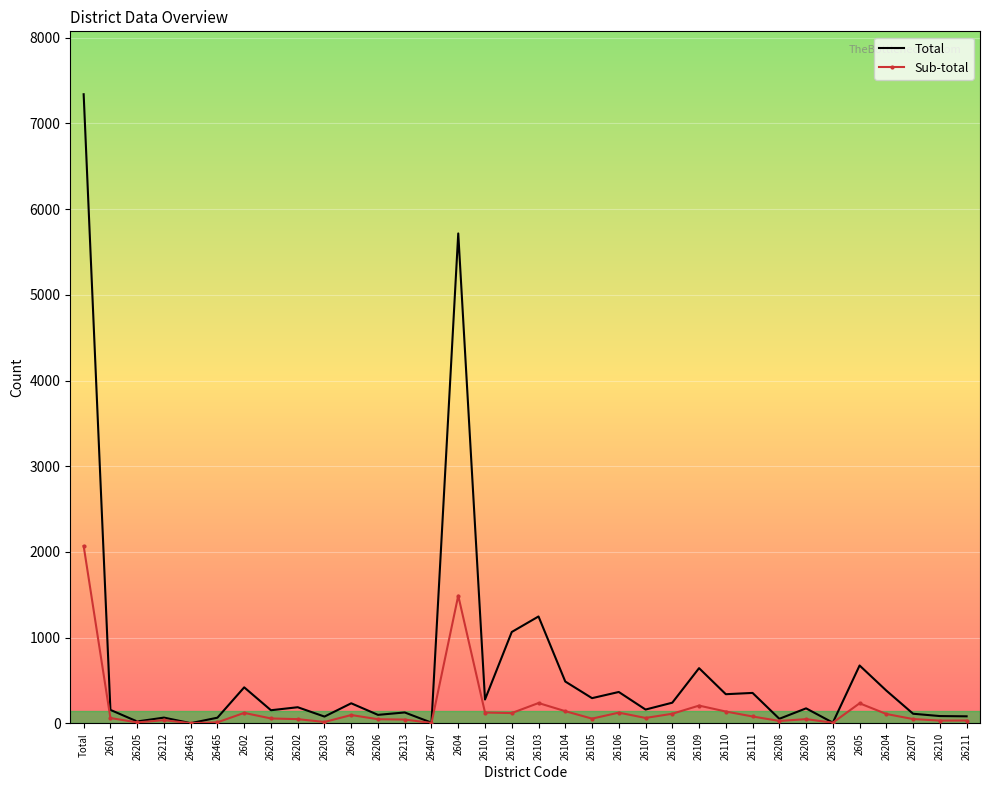

Rank the series at 2603 from lowest to highest value.

Sub-total, Total